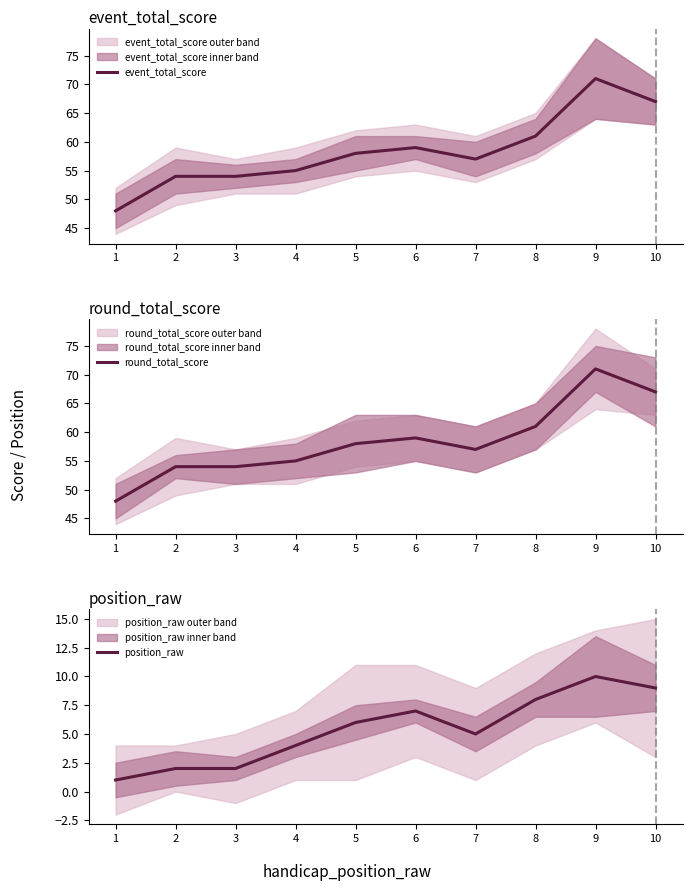

True or false: round_total_score has a value of 54 at 2.

True